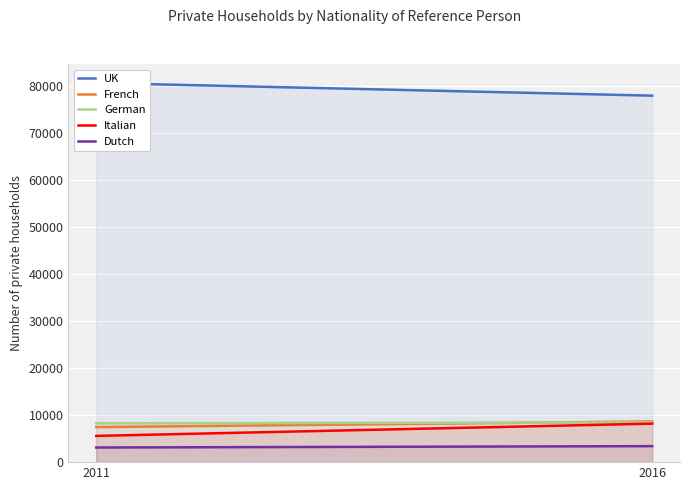

At which category is the sum across all series the highest?

2016